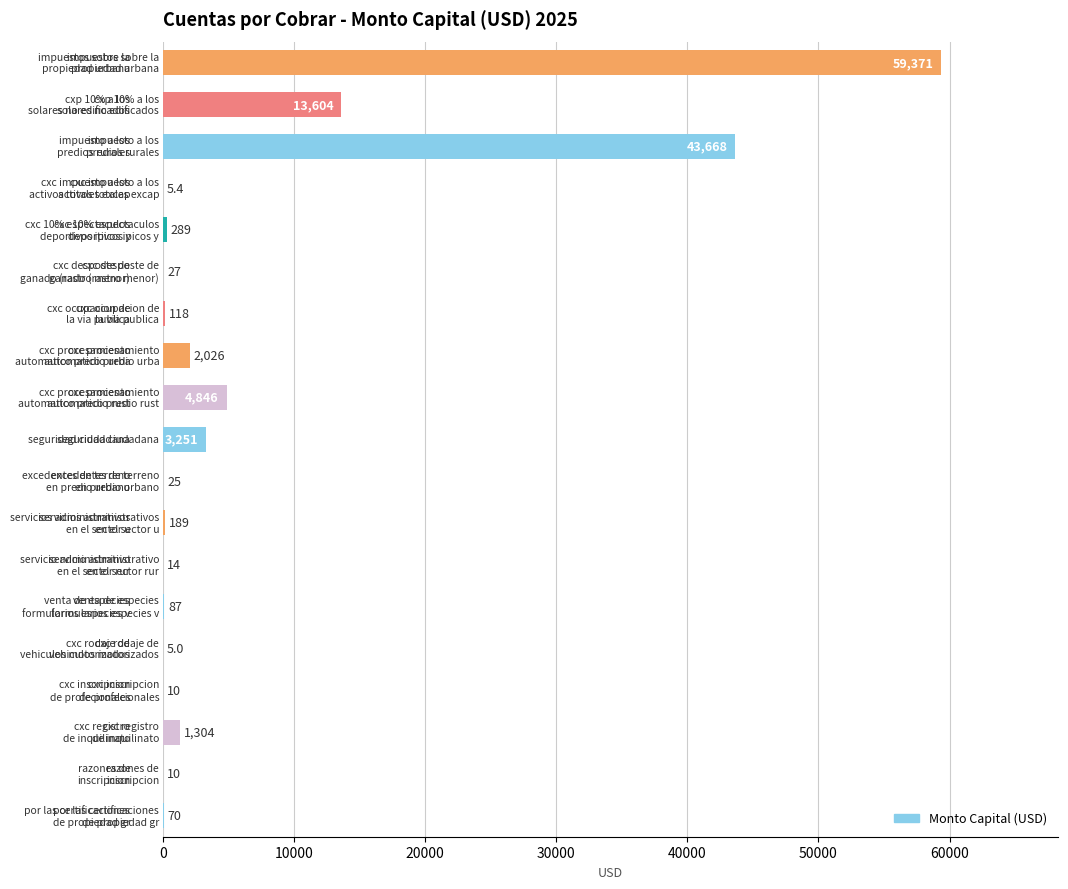

What is the greatest value displayed?

59370.8